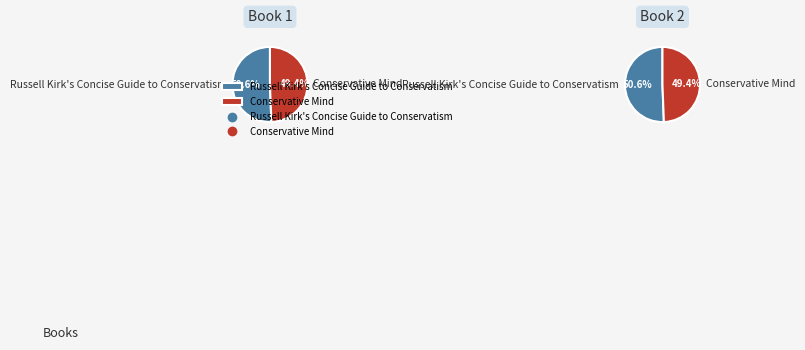

Which slice is the largest?

Russell Kirk's Concise Guide to Conservatism